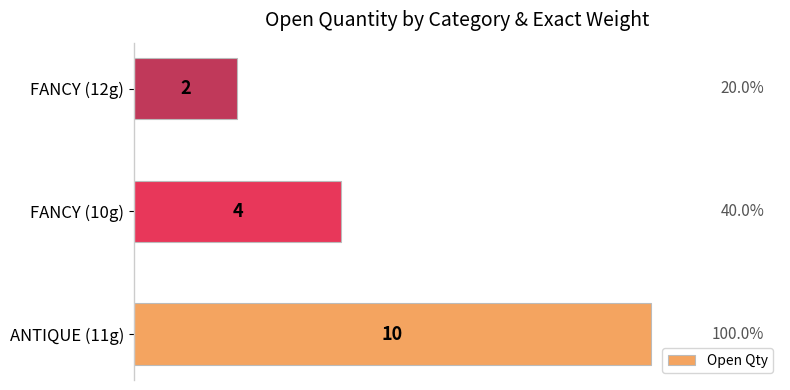

How many series are shown in this chart?

1